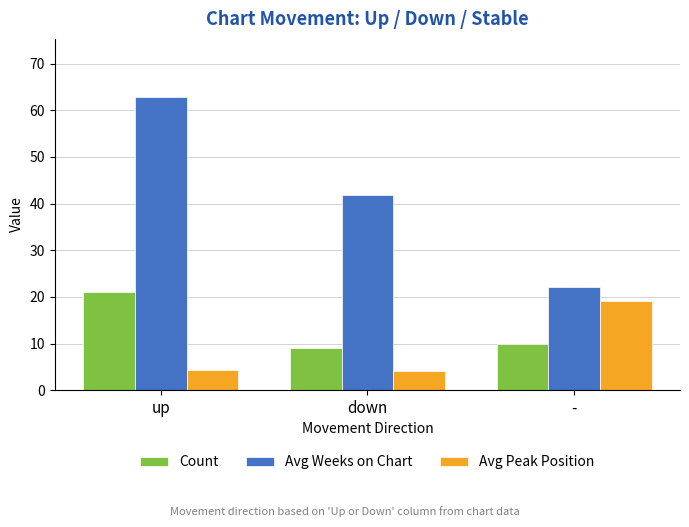

What is the difference between the maximum and minimum values in the Avg Weeks on Chart series?

40.6